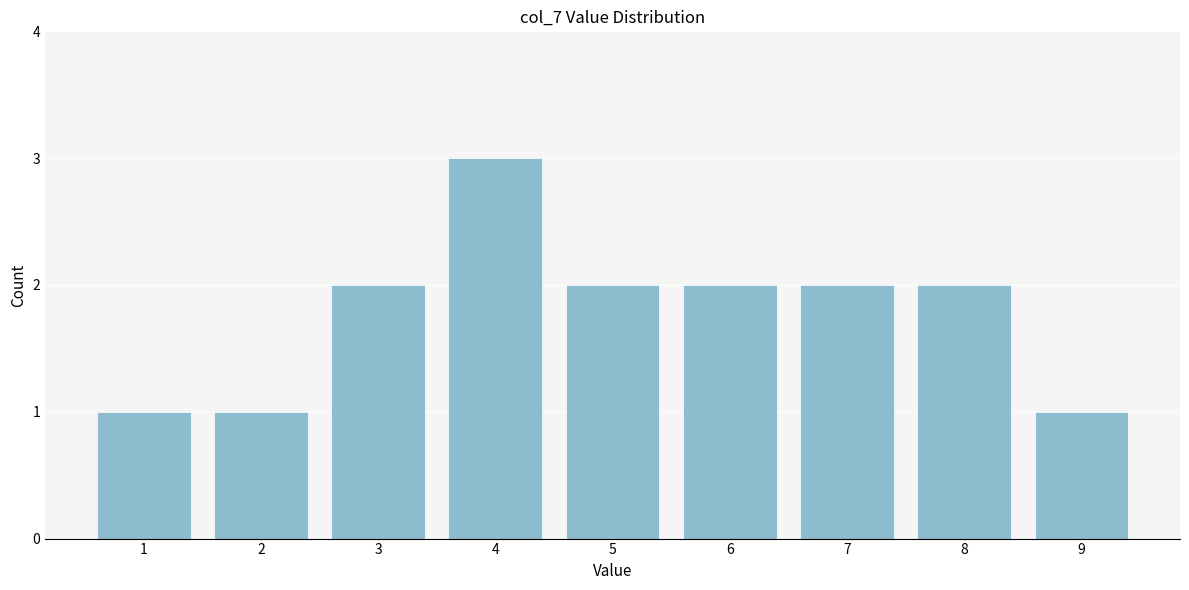

Reading right to left, what are all the values shown in this chart?

1	2	2	2	2	3	2	1	1